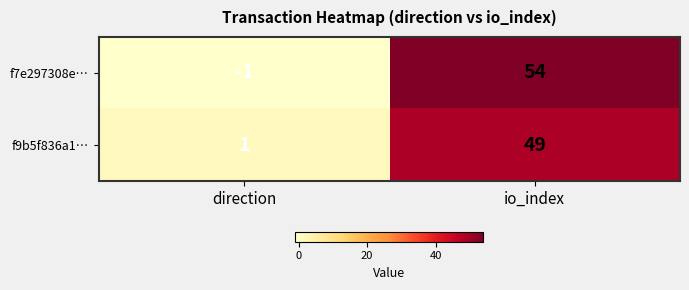

Which category has the highest value in the f7e297308e… series?

io_index